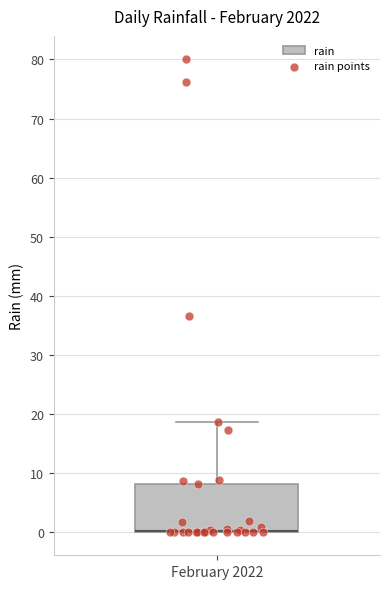

Read this box plot against the y-axis: the position of the median line, the range covered by the box, and the ends of both whiskers. The values are not printed on the chart, so give them approximately, as read against the axis.

median 0 (drawn on the box's lower edge), box 0 to 8, whiskers 0 to 19